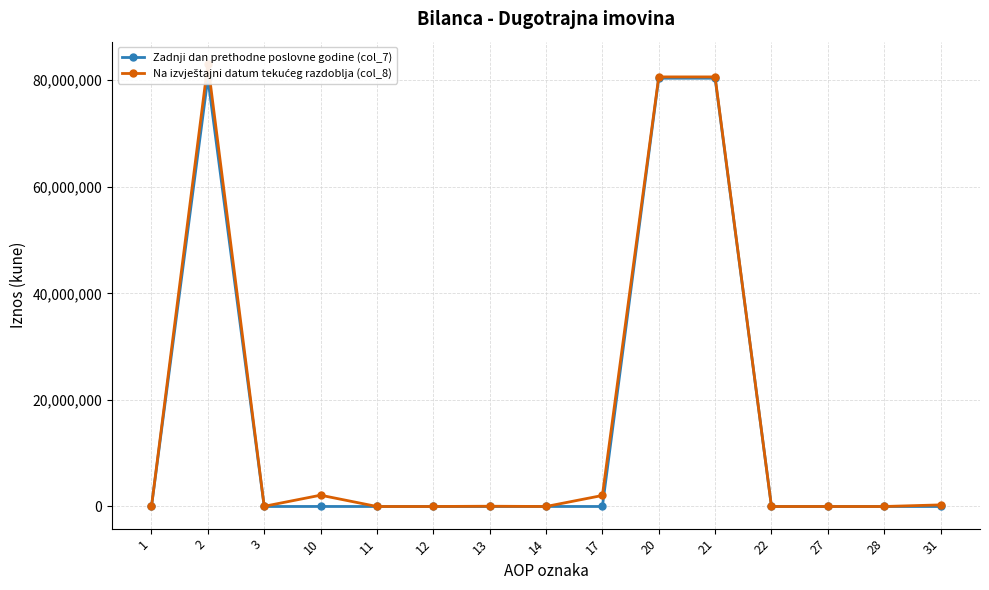

What is the difference between the second highest and minimum values in the Zadnji dan prethodne poslovne godine (col_7) series?

80382072